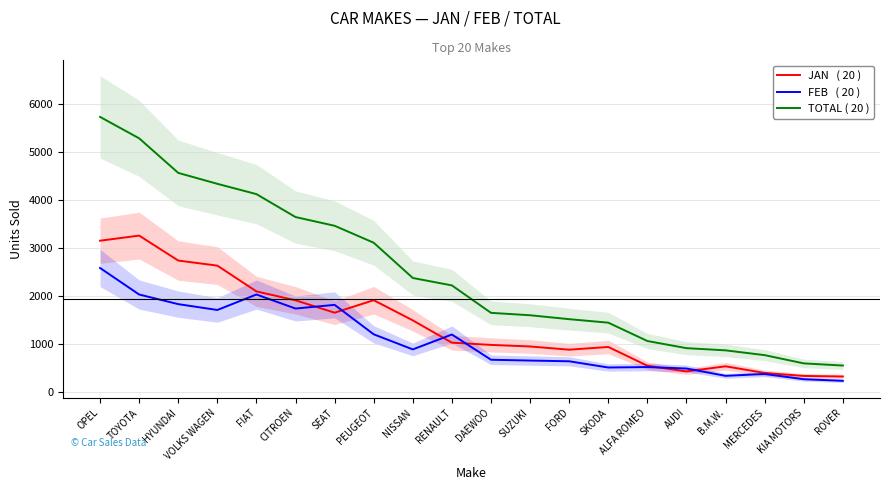

Count the number of data series in this chart.

3